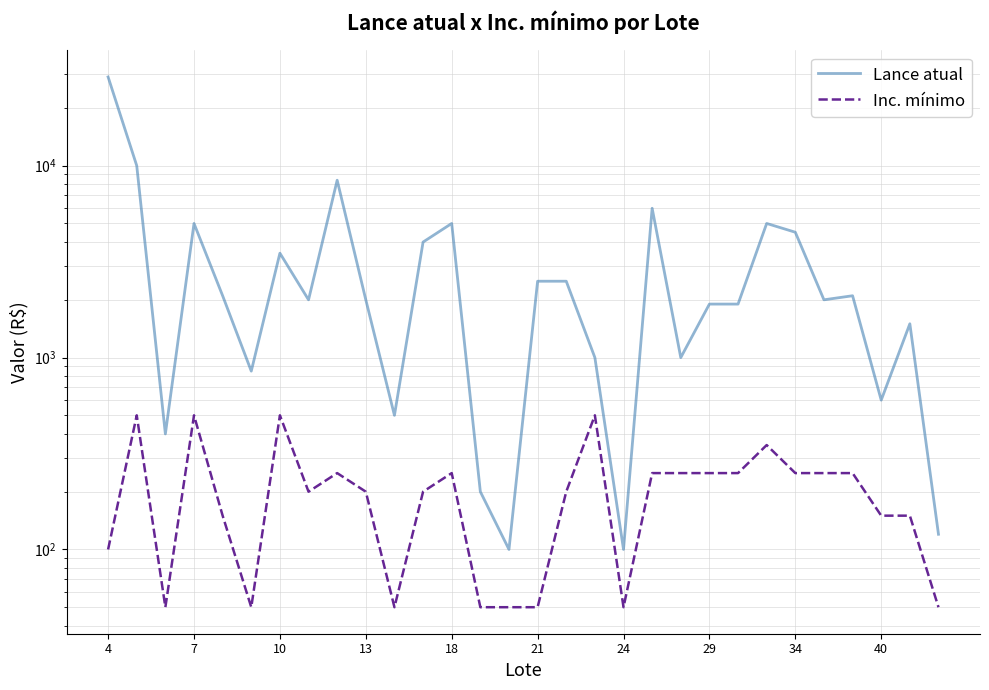

What are all the series names shown in the legend?

Lance atual, Inc. mínimo